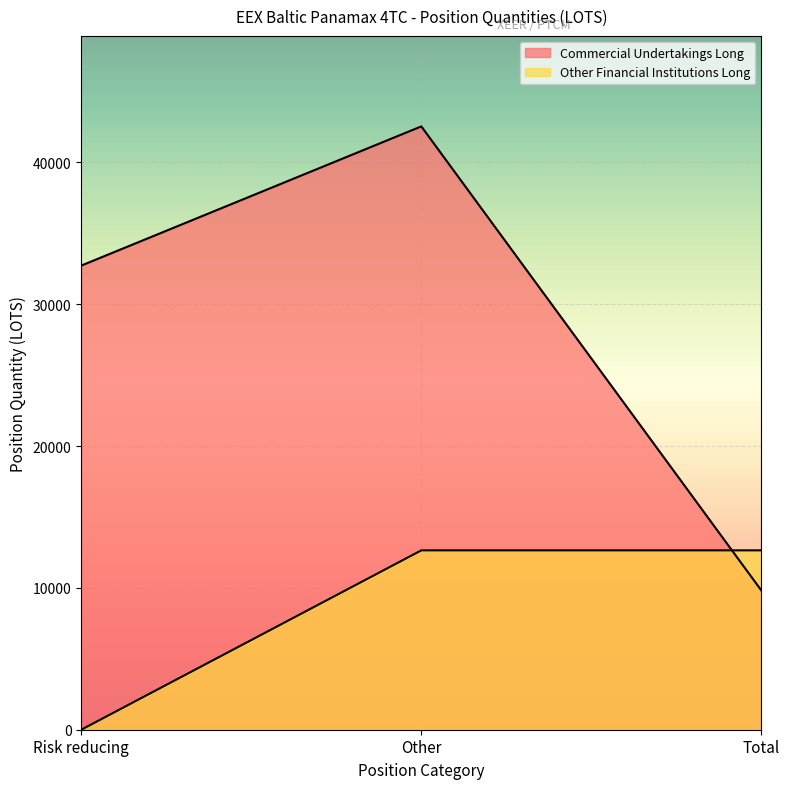

What is the label of the 3rd point from the left?

Total